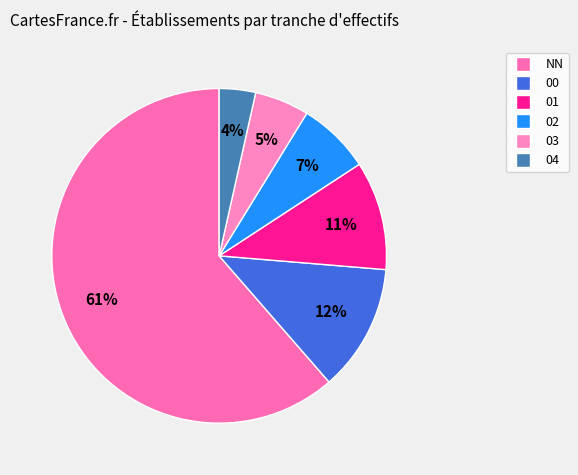

Rank the categories by value from highest to lowest.

NN, 00, 01, 02, 03, 04